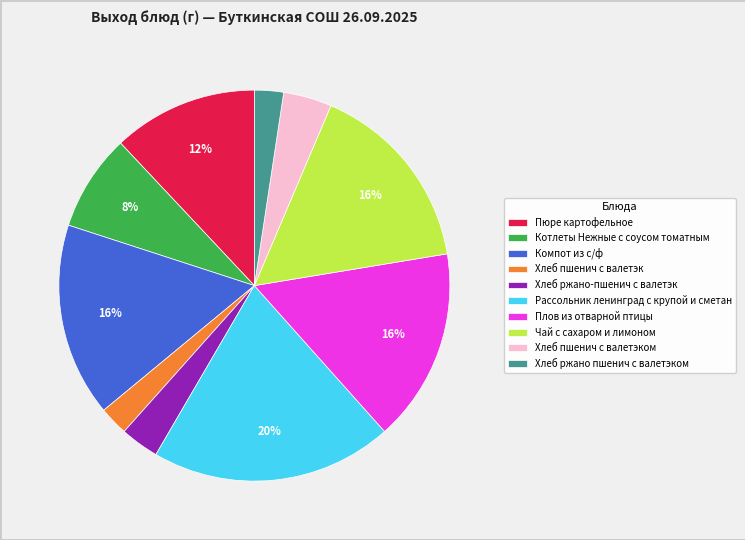

What is the largest slice in the pie chart?

Рассольник ленинград с крупой и сметан